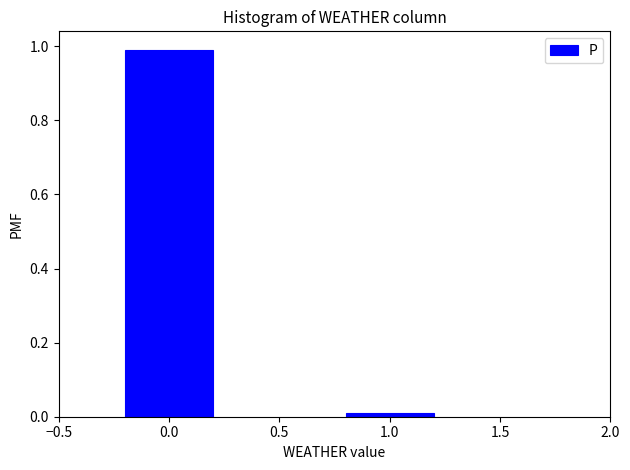

True or false: the data shows 0.0 at 1.0.

True